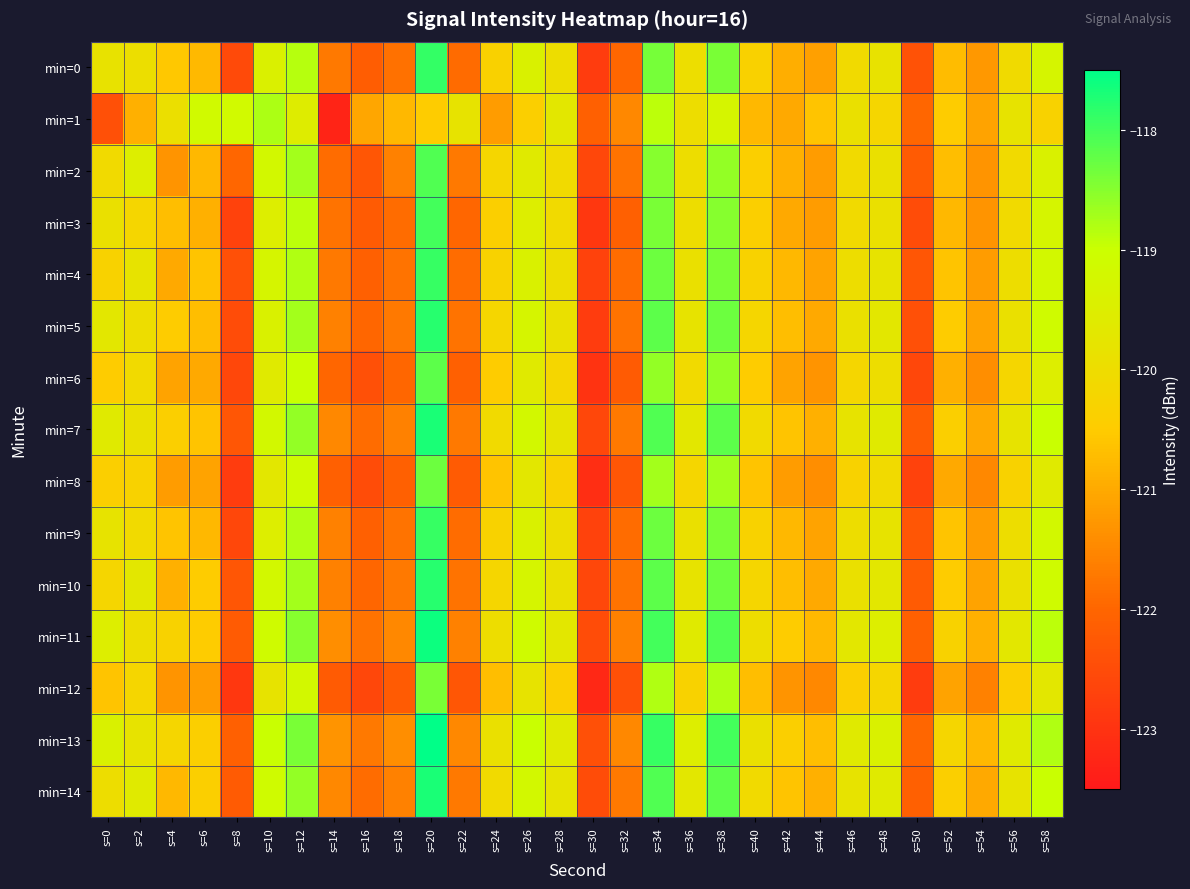

Which series changed the most between s=8 and s=14?

min=1